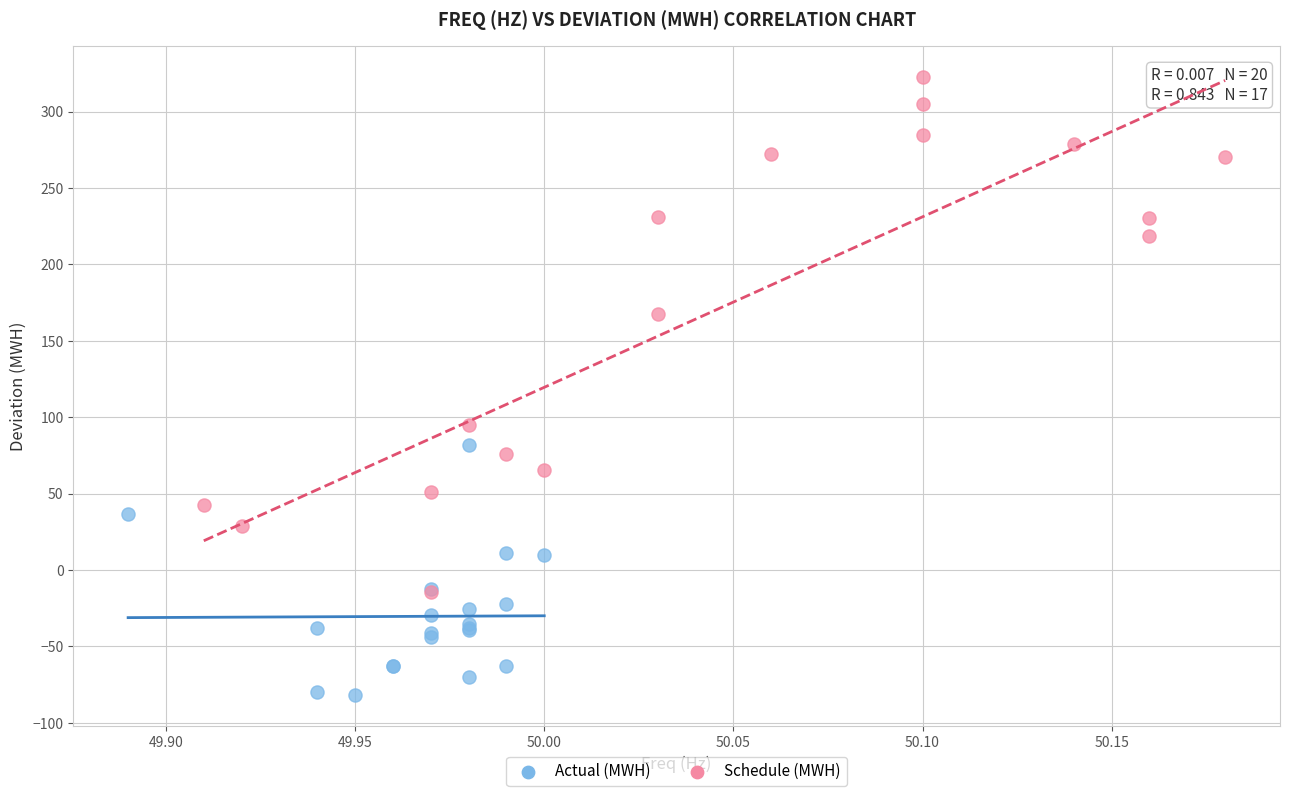

Which series contains the highest Y value?

Schedule (MWH)